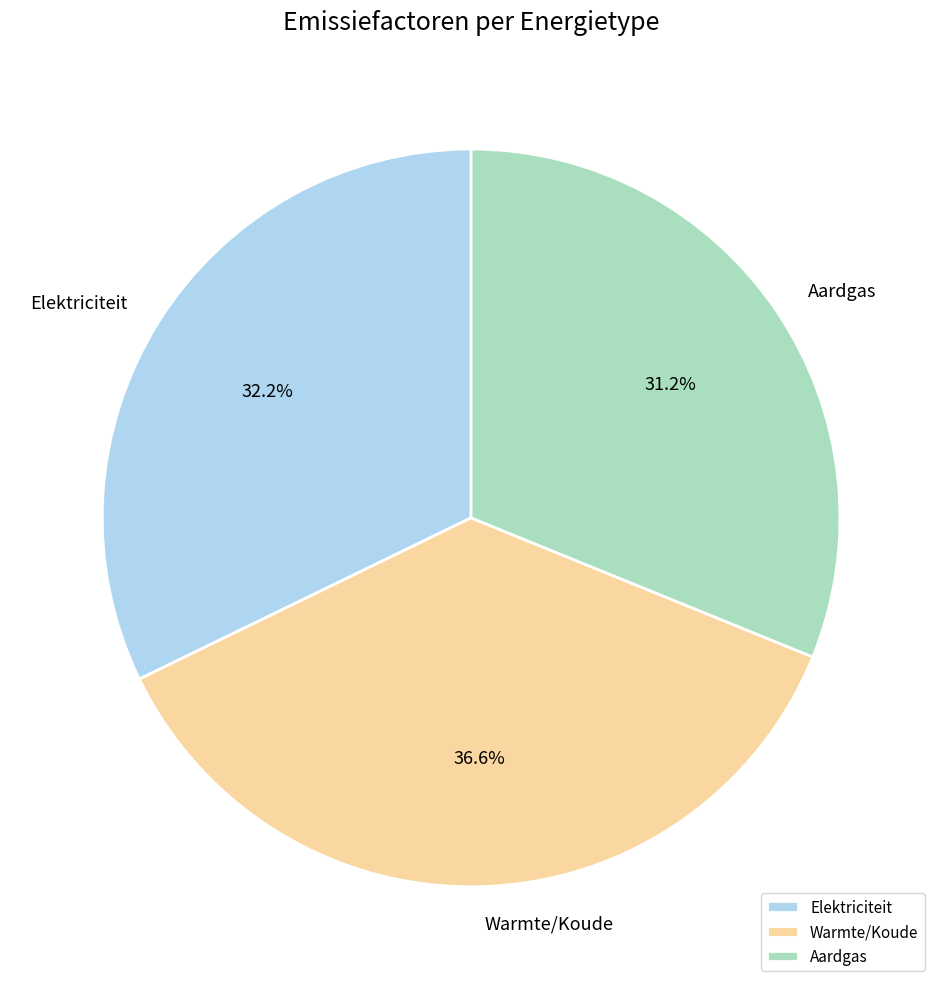

How many slices are in this pie chart?

3